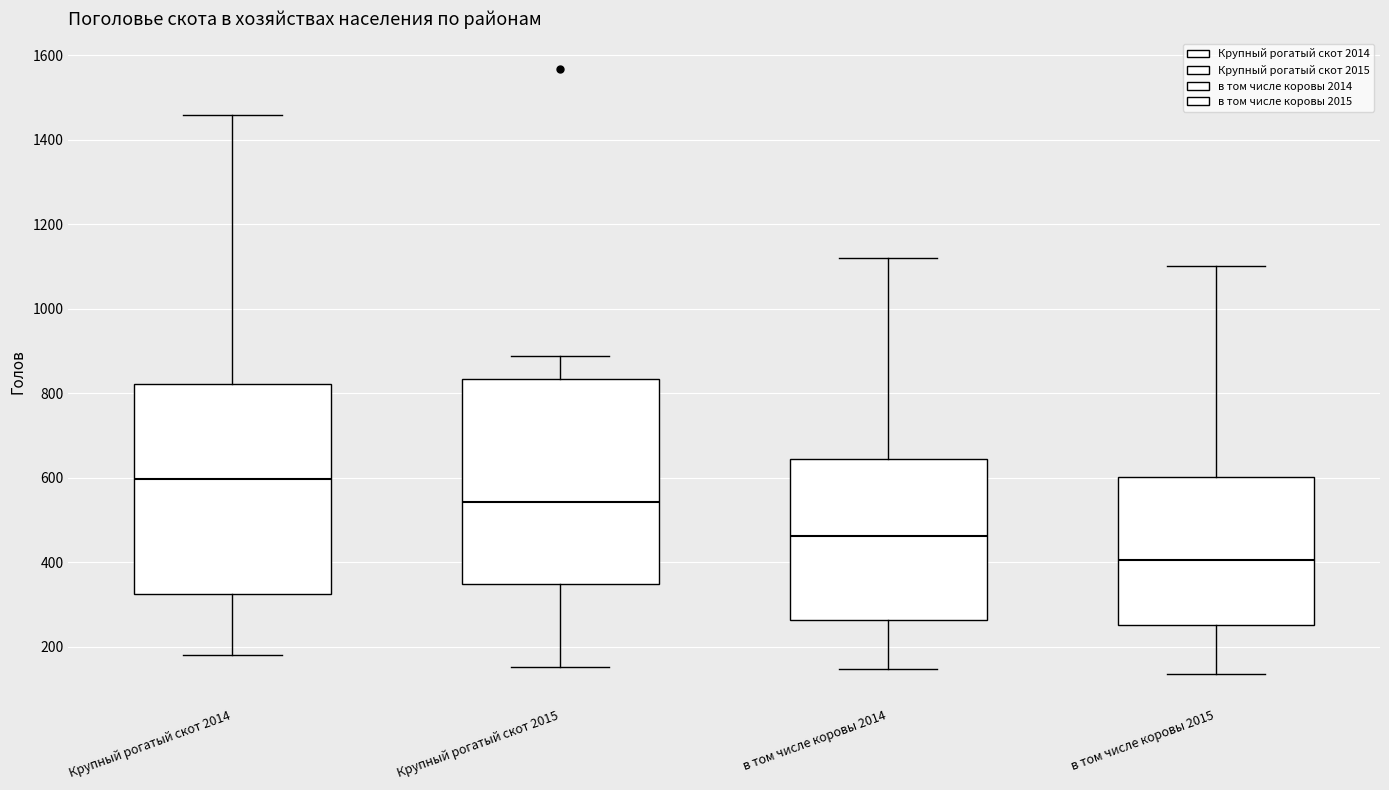

Where does the median line of the box for в том числе коровы 2015 sit on the y-axis? The values are not printed on the chart, so give them approximately, as read against the axis.

400